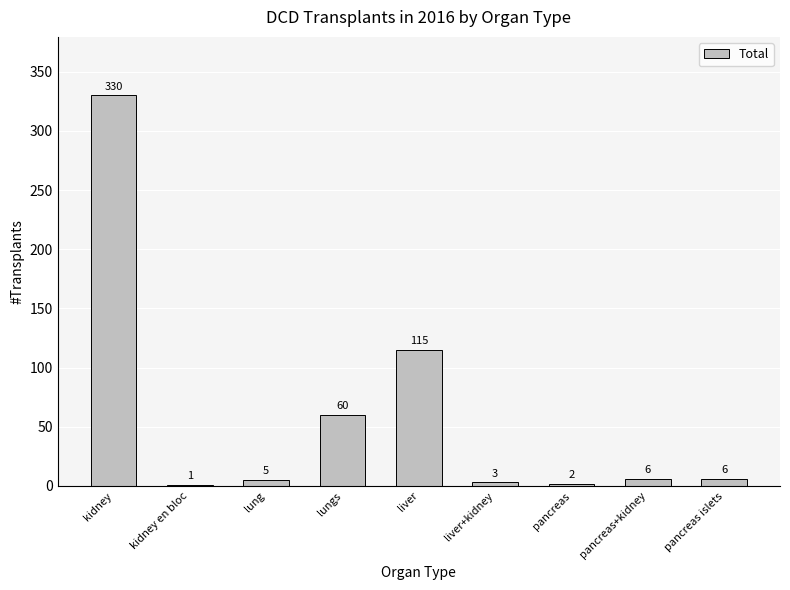

Reading left to right, transcribe all the data shown in this chart.

330	1	5	60	115	3	2	6	6